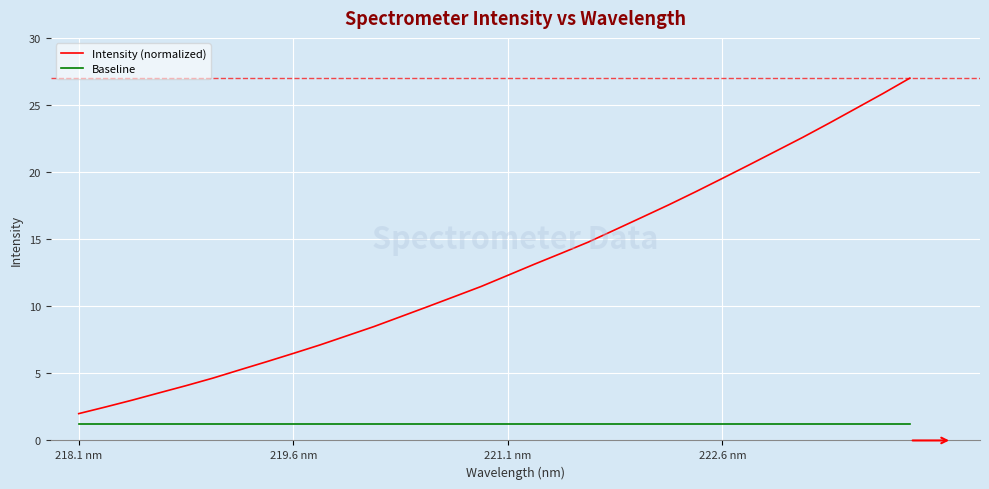

List the series in order of their peak value, lowest first.

Baseline, Intensity (normalized)